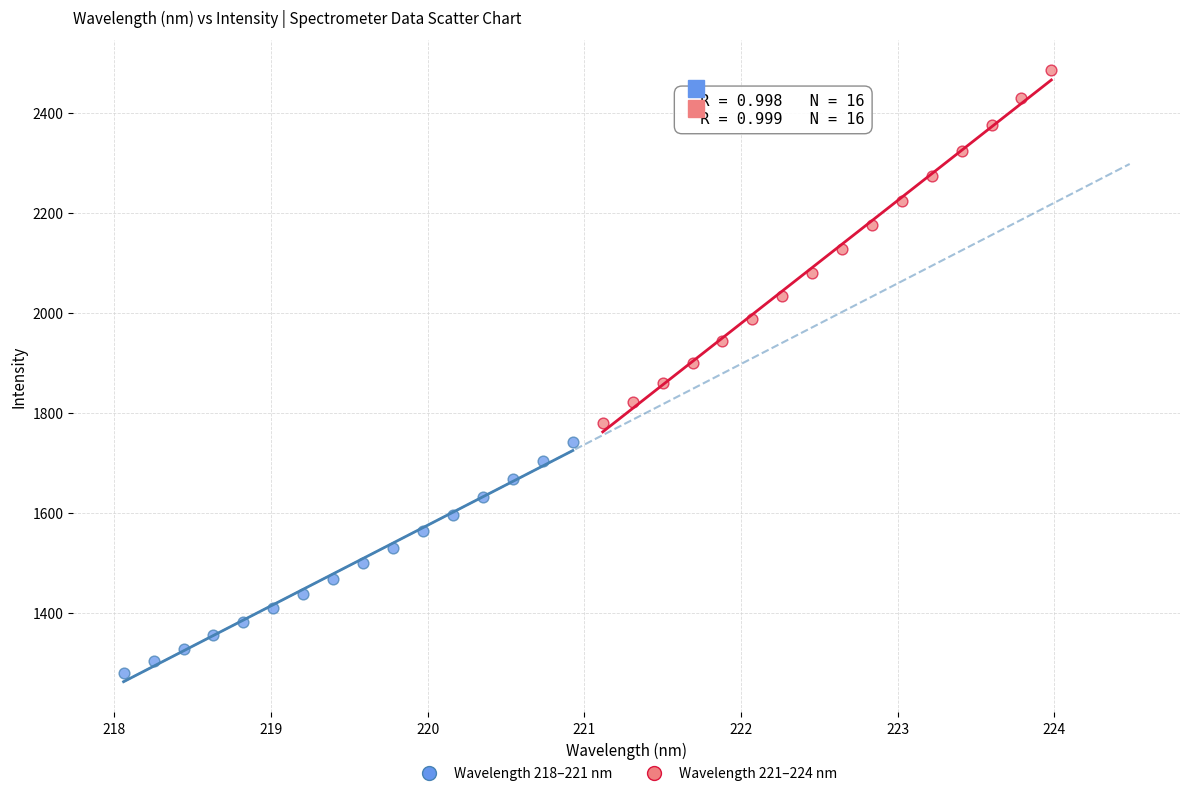

What are all the series names shown in the legend?

Wavelength 218–221 nm, Wavelength 221–224 nm